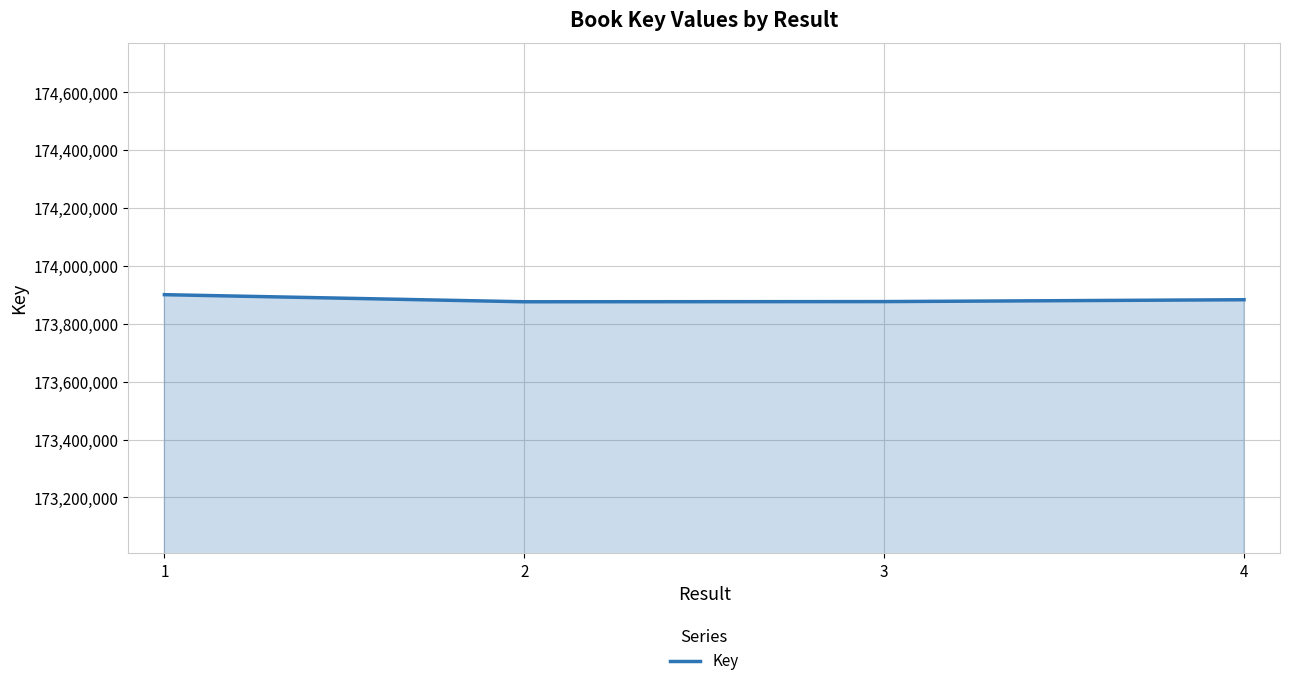

What is the minimum value shown in the chart?

173876535